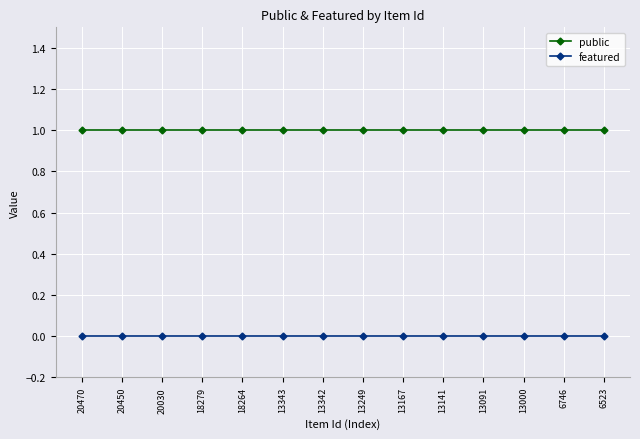

True or false: public and featured intersect in this chart.

False